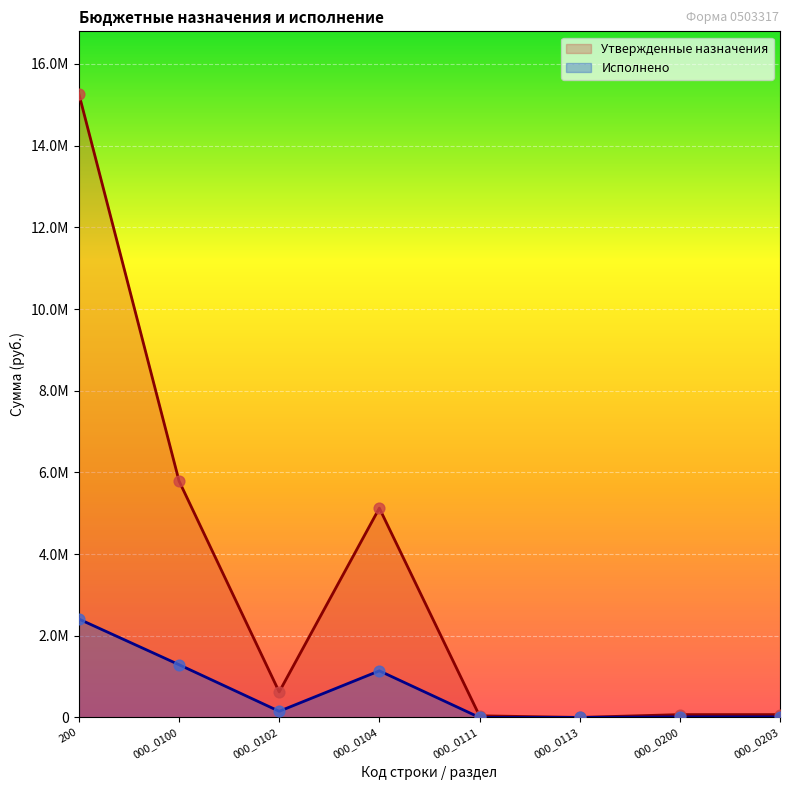

What are all the series names shown in the legend?

Утвержденные назначения, Исполнено